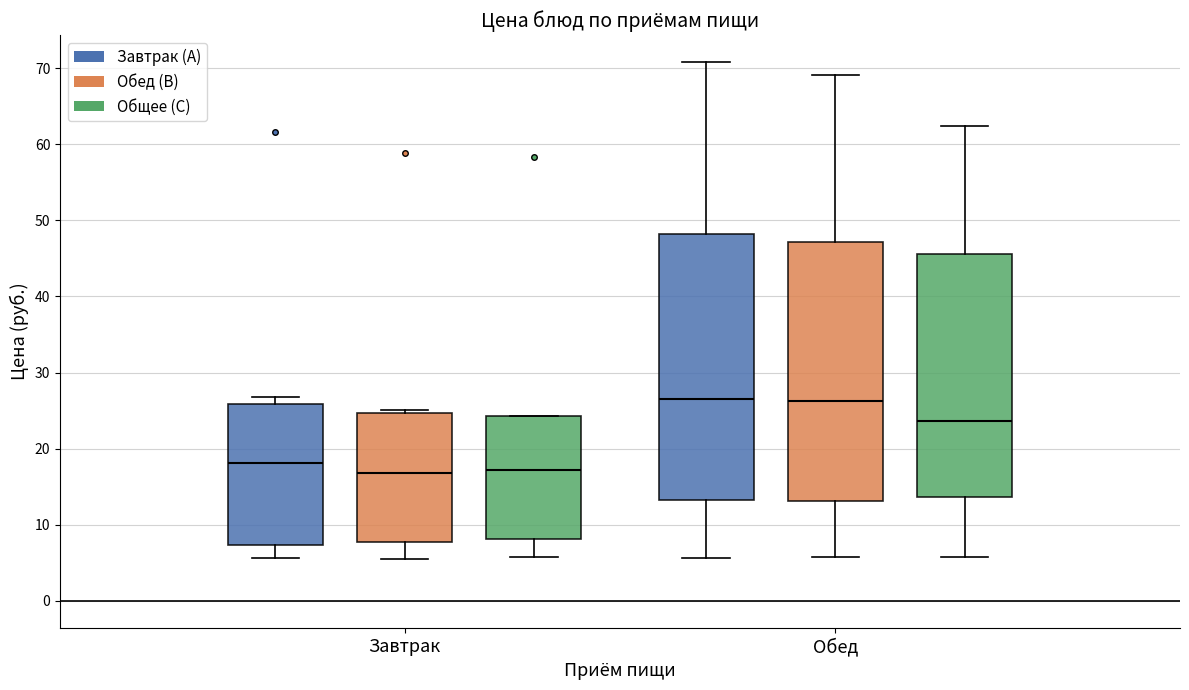

Where does the lower whisker of the box for Завтрак (Обед (B)) end on the y-axis? The values are not printed on the chart, so give them approximately, as read against the axis.

5